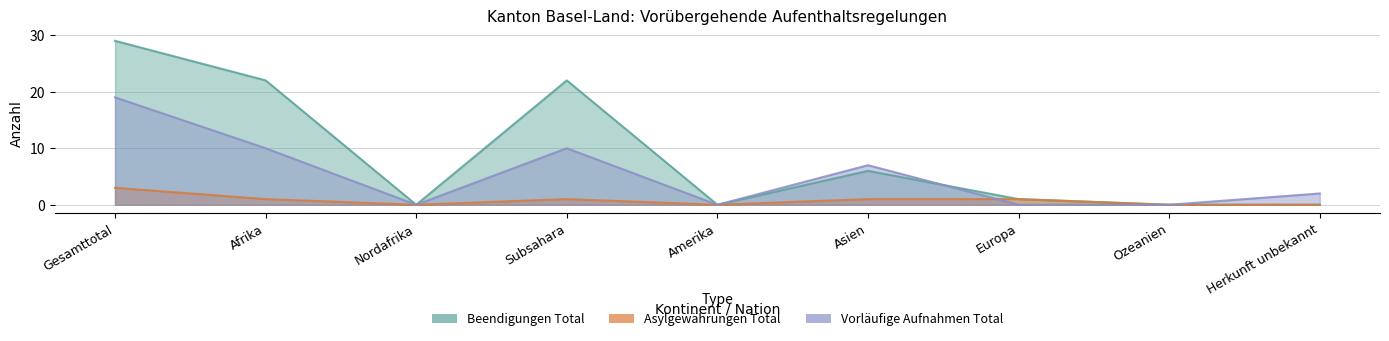

Which label corresponds to the largest value in the chart?

Gesamttotal